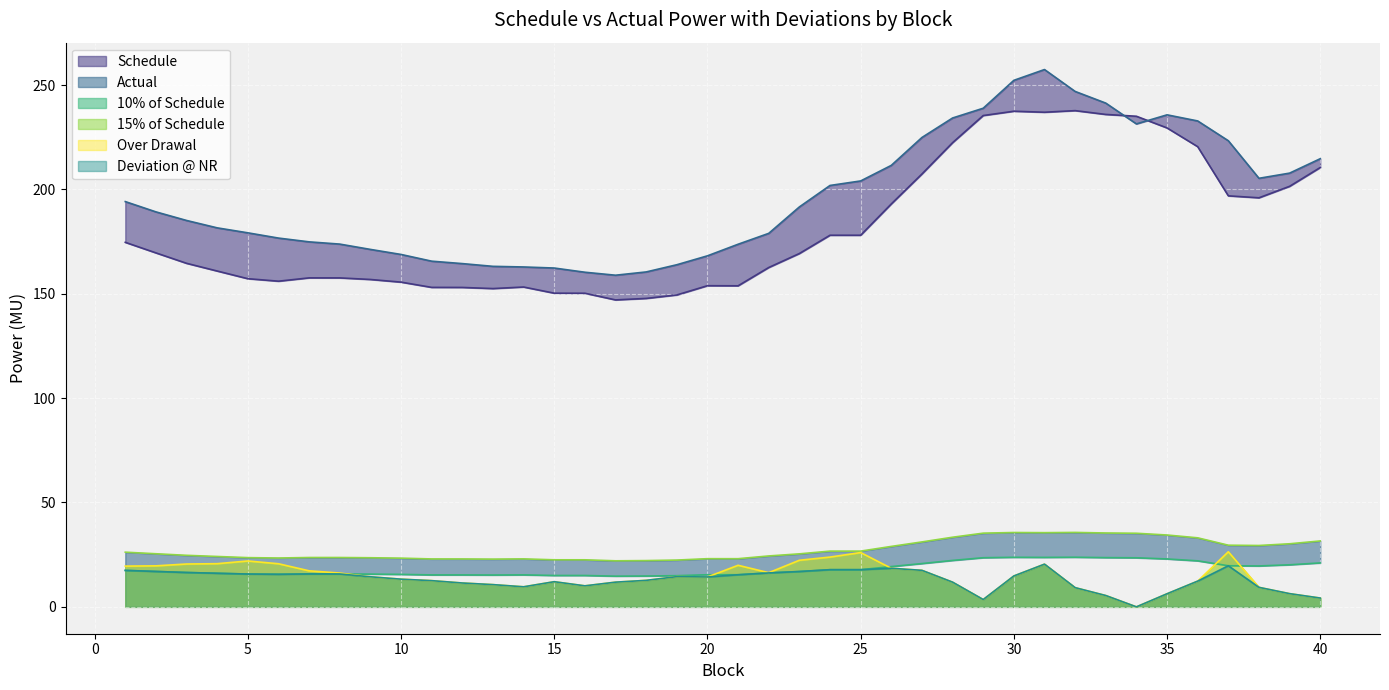

At which category does Over Drawal reach its first local peak?

5